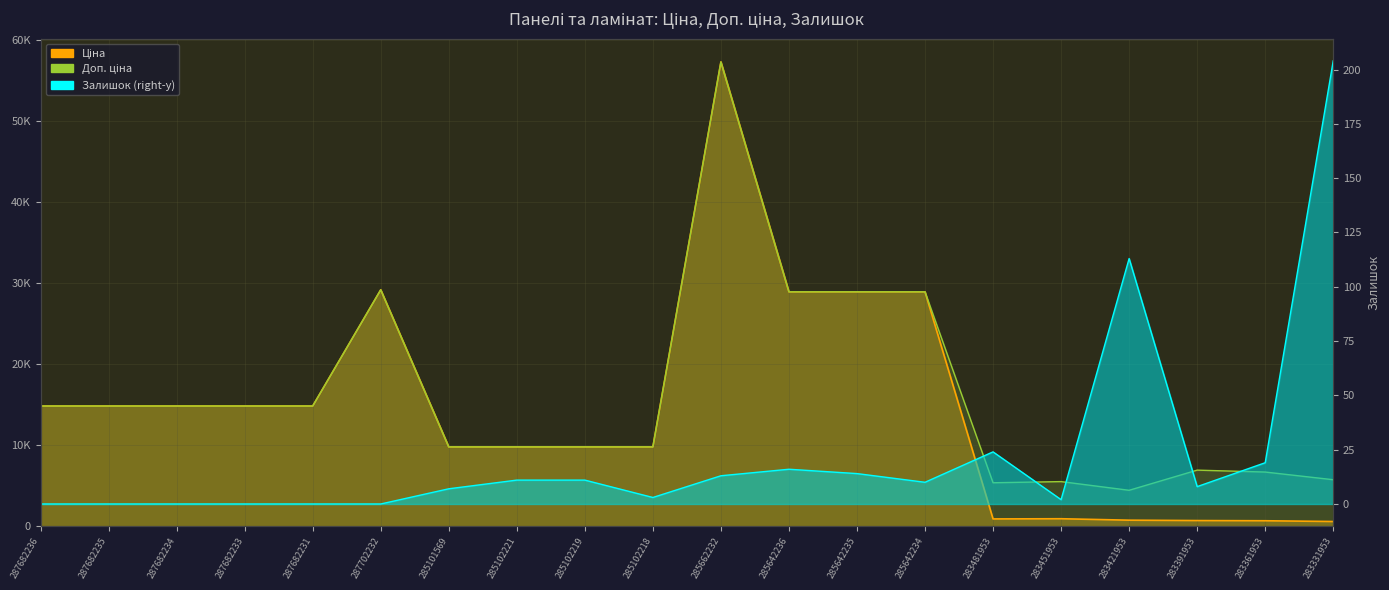

How many values in the Залишок series are below 10?

10